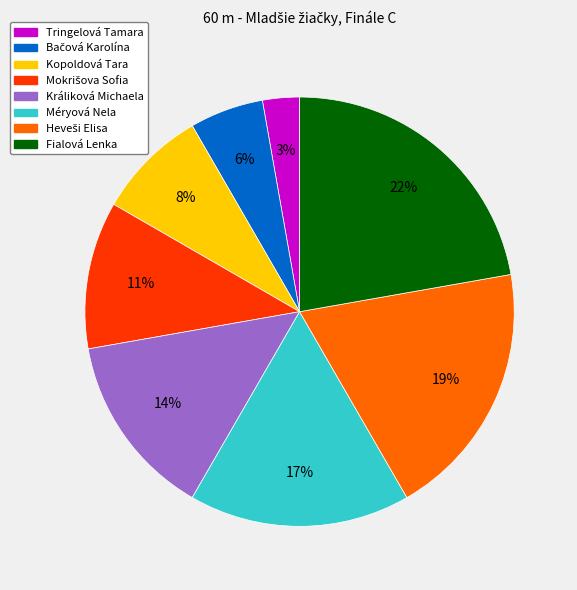

What percentage is the Fialová Lenka slice, to the nearest percent?

22%